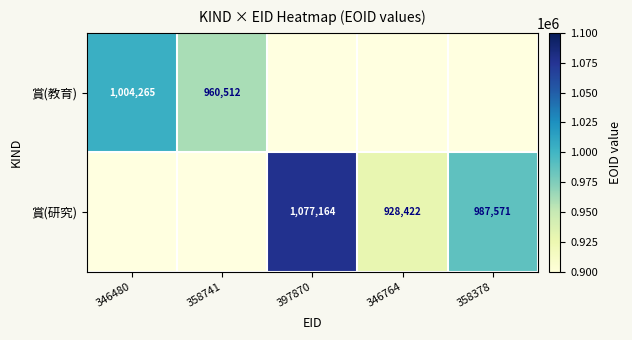

True or false: 賞(教育) has a value of 960512 at 358741.

True